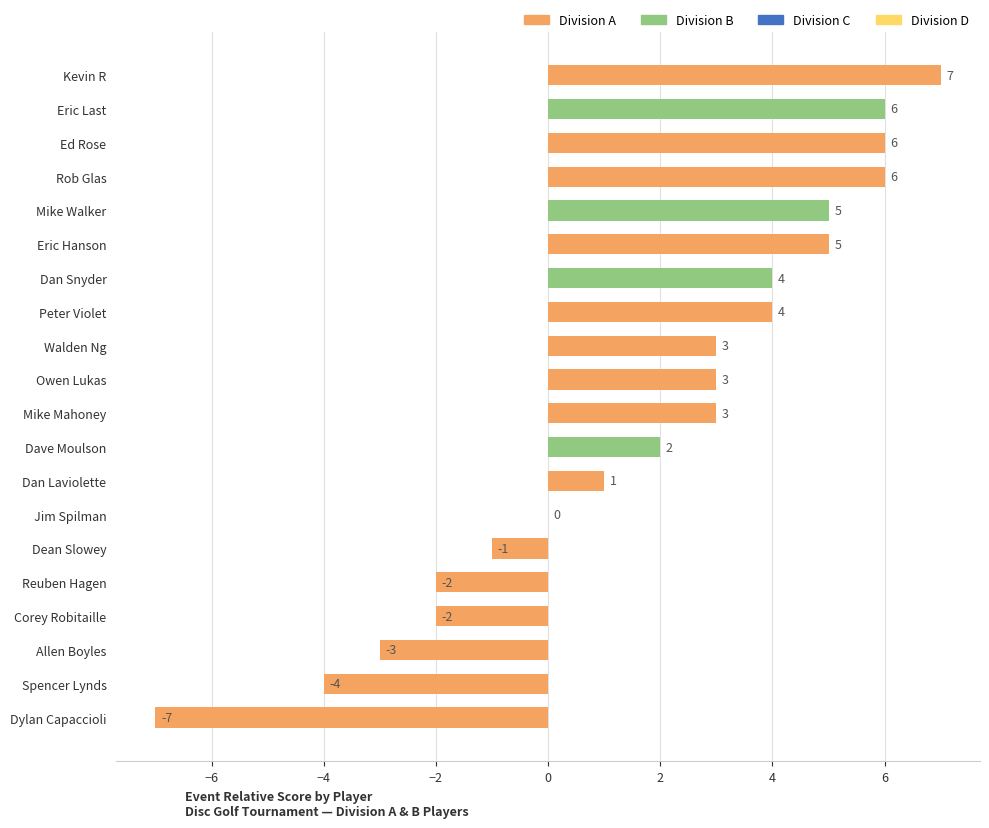

What is the sum of all values?

36